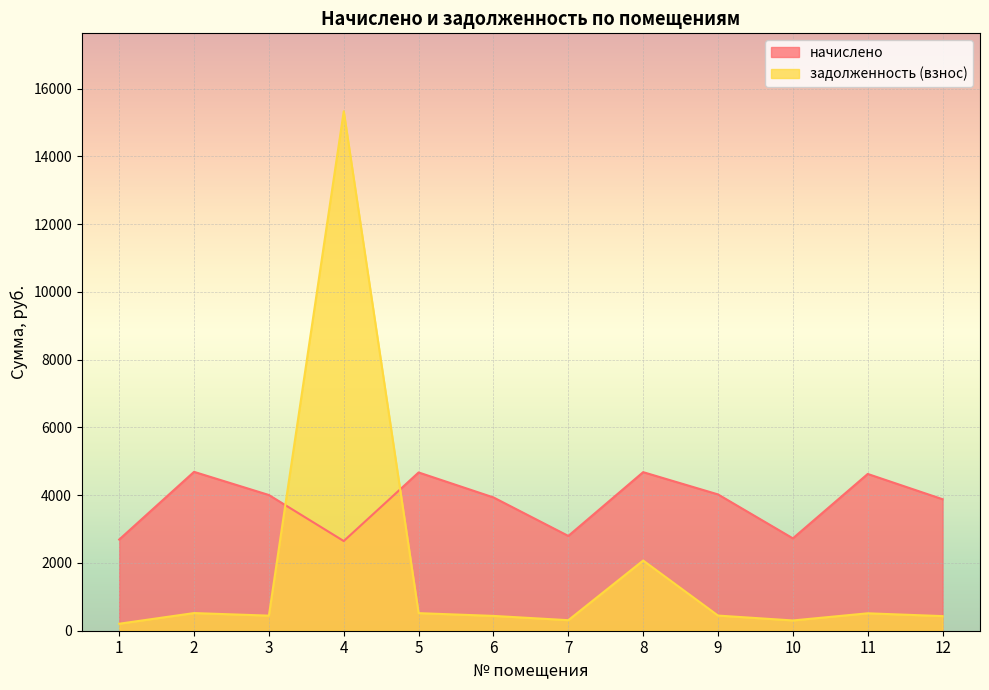

Which series has the widest spread of values?

задолженность (взнос)